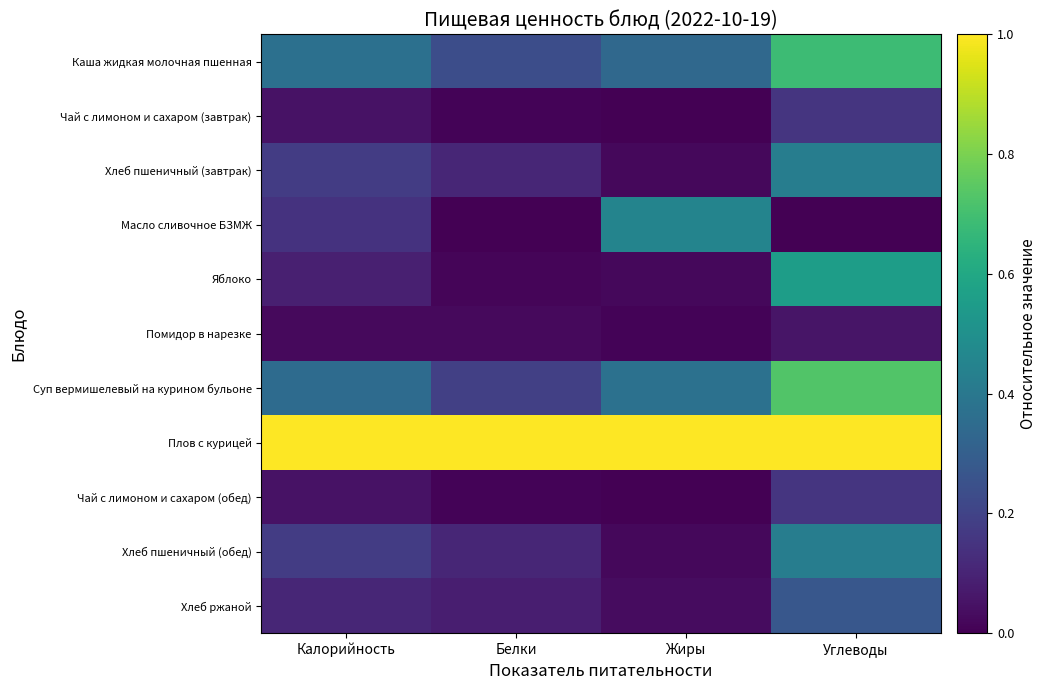

Reading left to right, what are all the values shown in this chart?

Каша жидкая молочная пшенная: Калорийность=0.4	Белки=0.2	Жиры=0.3	Углеводы=0.7
Чай с лимоном и сахаром (завтрак): Калорийность=0.0	Белки=0.0	Жиры=0.0	Углеводы=0.2
Хлеб пшеничный (завтрак): Калорийность=0.2	Белки=0.1	Жиры=0.0	Углеводы=0.4
Масло сливочное БЗМЖ: Калорийность=0.1	Белки=0.0	Жиры=0.5	Углеводы=0.0
Яблоко: Калорийность=0.1	Белки=0.0	Жиры=0.0	Углеводы=0.6
Помидор в нарезке: Калорийность=0.0	Белки=0.0	Жиры=0.0	Углеводы=0.1
Суп вермишелевый на курином бульоне: Калорийность=0.3	Белки=0.2	Жиры=0.4	Углеводы=0.7
Плов с курицей: Калорийность=1.0	Белки=1.0	Жиры=1.0	Углеводы=1.0
Чай с лимоном и сахаром (обед): Калорийность=0.0	Белки=0.0	Жиры=0.0	Углеводы=0.2
Хлеб пшеничный (обед): Калорийность=0.2	Белки=0.1	Жиры=0.0	Углеводы=0.4
Хлеб ржаной: Калорийность=0.1	Белки=0.1	Жиры=0.0	Углеводы=0.3